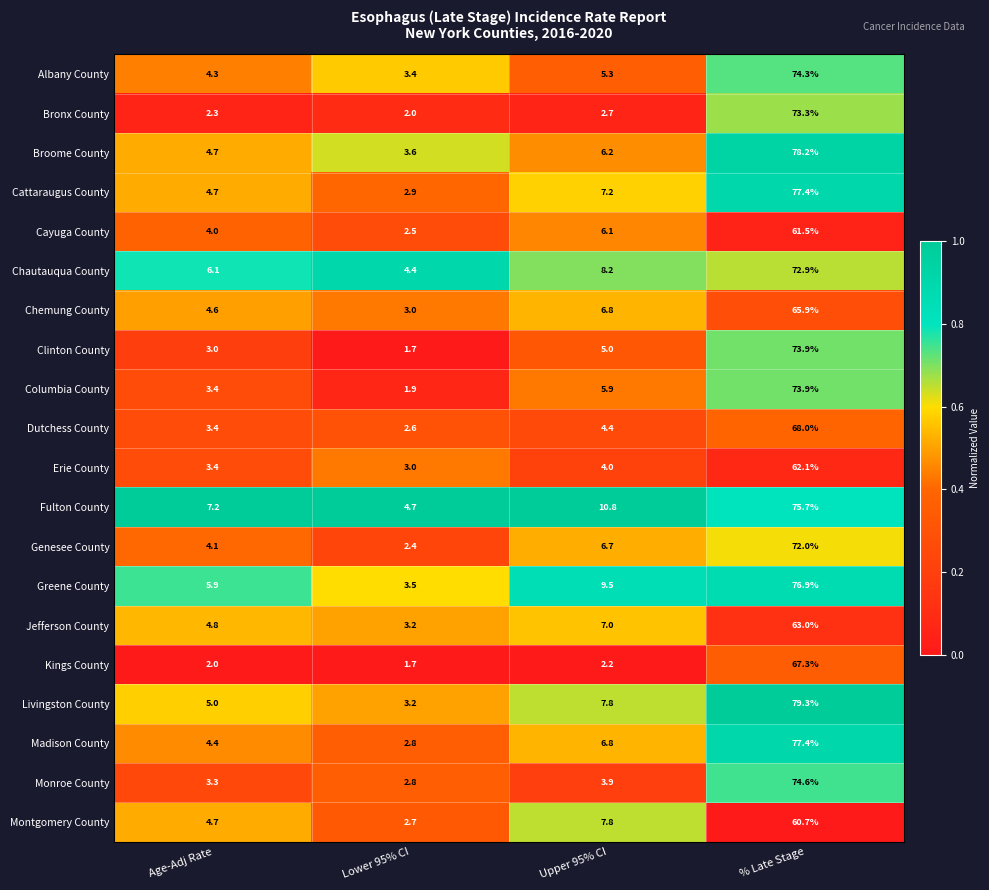

What is the difference between the second highest and minimum values in the Bronx County series?

0.7